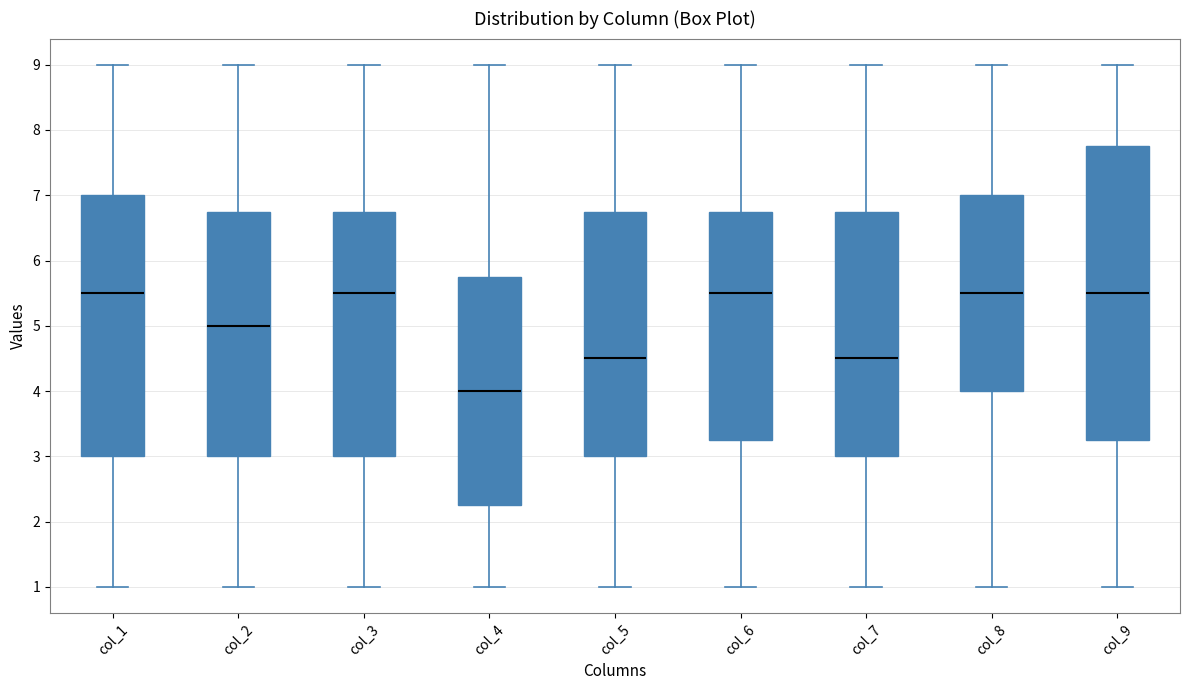

Reading left to right, transcribe this box plot: for each box, give where its median line is, the range the box spans, and where its two whiskers end, as read against the y-axis. The values are not printed on the chart, so give them approximately, as read against the axis.

col_1: median 5.5, box 3.0 to 7.0, whiskers 1.0 to 9.0
col_2: median 5.0, box 3.0 to 6.8, whiskers 1.0 to 9.0
col_3: median 5.5, box 3.0 to 6.8, whiskers 1.0 to 9.0
col_4: median 4.0, box 2.3 to 5.8, whiskers 1.0 to 9.0
col_5: median 4.5, box 3.0 to 6.8, whiskers 1.0 to 9.0
col_6: median 5.5, box 3.3 to 6.8, whiskers 1.0 to 9.0
col_7: median 4.5, box 3.0 to 6.8, whiskers 1.0 to 9.0
col_8: median 5.5, box 4.0 to 7.0, whiskers 1.0 to 9.0
col_9: median 5.5, box 3.3 to 7.8, whiskers 1.0 to 9.0